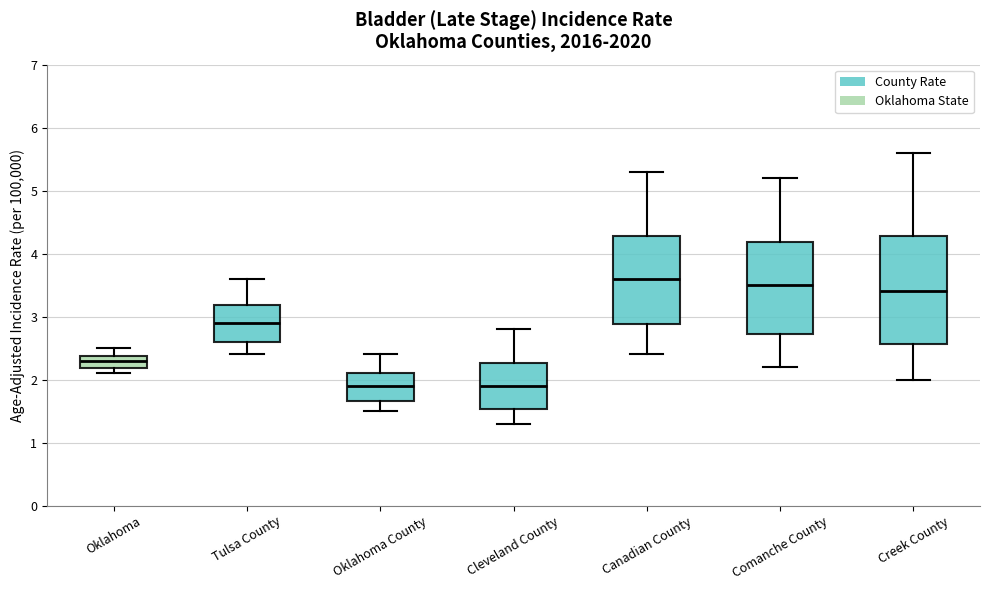

Reading left to right, read every box against the y-axis: the position of its median line, the range the box covers, and the ends of its whiskers. The values are not printed on the chart, so give them approximately, as read against the axis.

Oklahoma: median 2.3, box 2.2 to 2.4, whiskers 2.1 to 2.5
Tulsa County: median 2.9, box 2.6 to 3.2, whiskers 2.4 to 3.6
Oklahoma County: median 1.9, box 1.7 to 2.1, whiskers 1.5 to 2.4
Cleveland County: median 1.9, box 1.5 to 2.3, whiskers 1.3 to 2.8
Canadian County: median 3.6, box 2.9 to 4.3, whiskers 2.4 to 5.3
Comanche County: median 3.5, box 2.7 to 4.2, whiskers 2.2 to 5.2
Creek County: median 3.4, box 2.6 to 4.3, whiskers 2.0 to 5.6